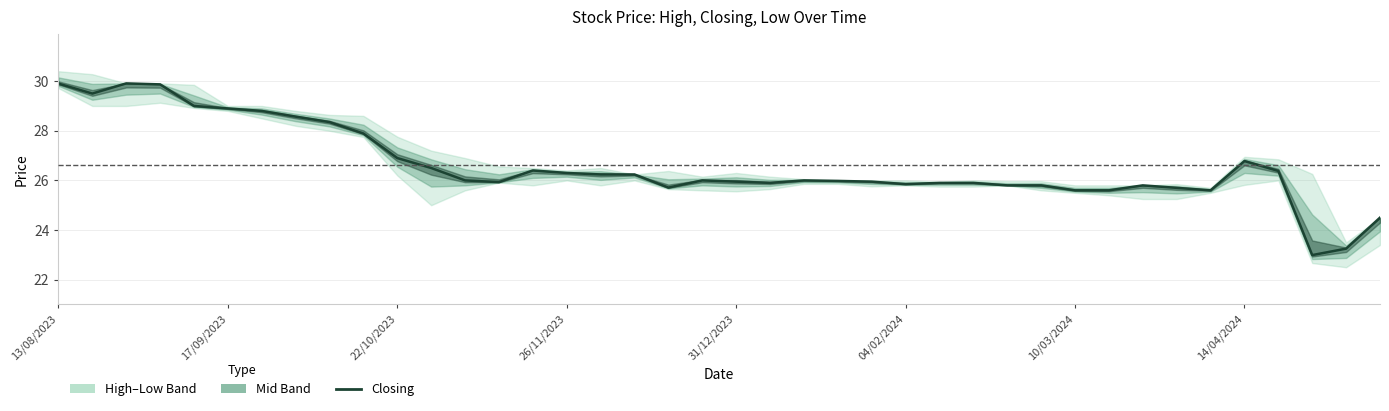

The value at 14 is 36.7. True or false?

False